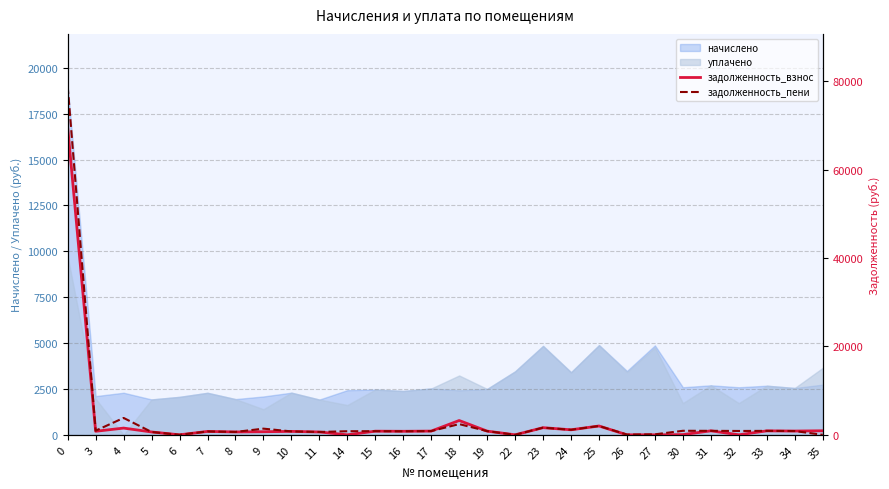

Between 5 and 16, which is larger?

16